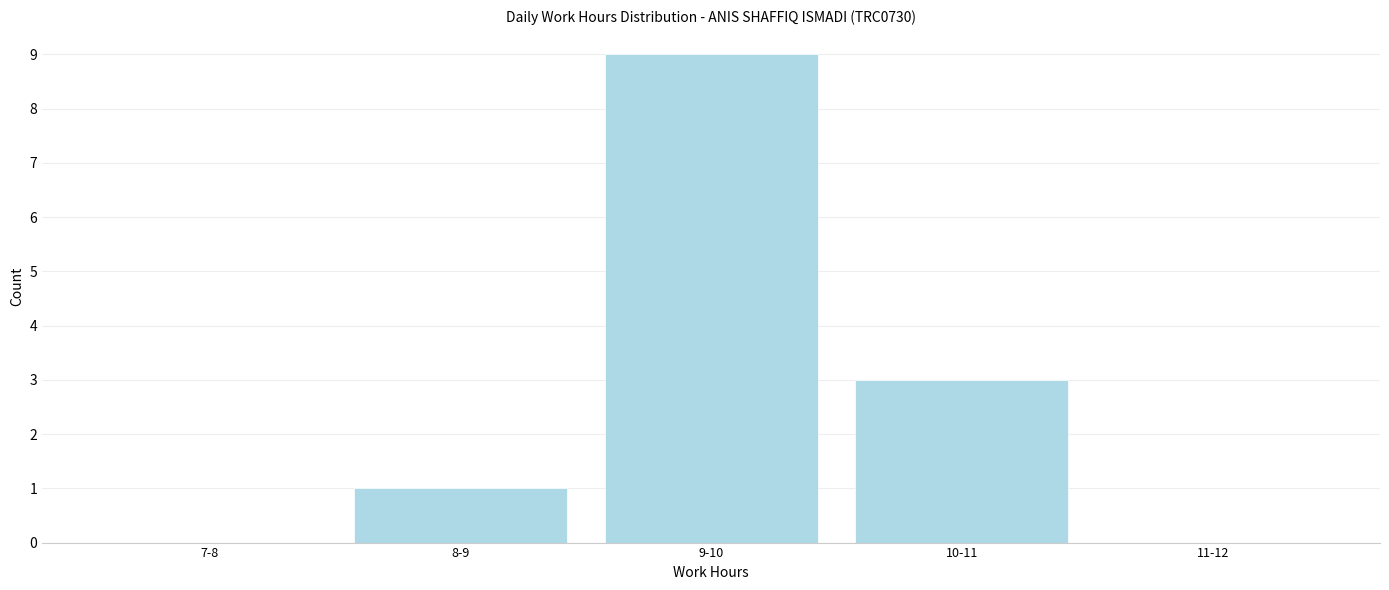

Reading left to right, list all the values displayed in this chart.

7-8=0	8-9=1	9-10=9	10-11=3	11-12=0